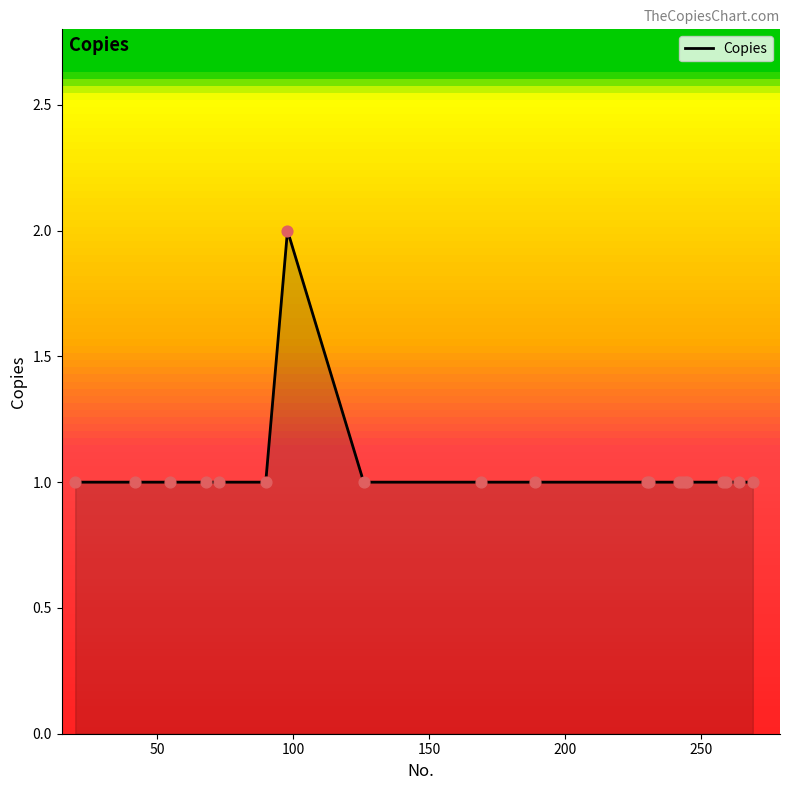

Is this an area chart (filled region under the line)?

Yes